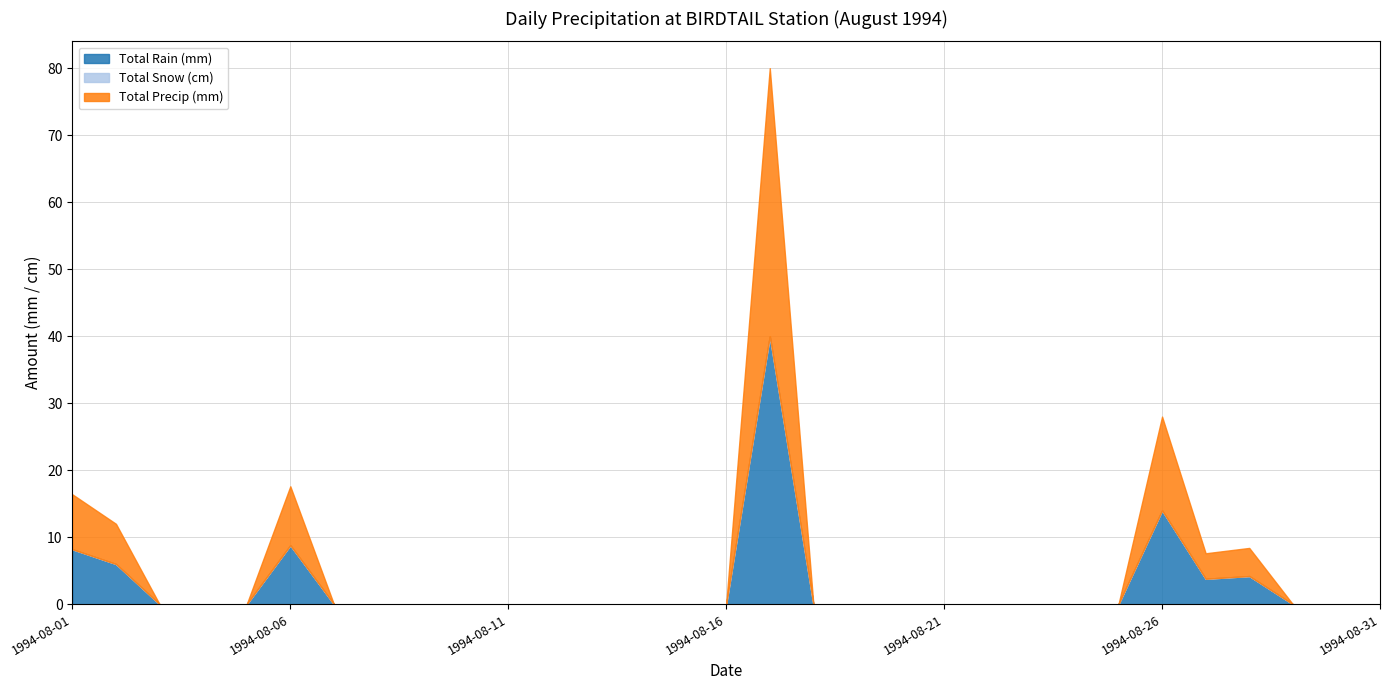

True or false: Total Snow (cm) and Total Rain (mm) intersect in this chart.

False